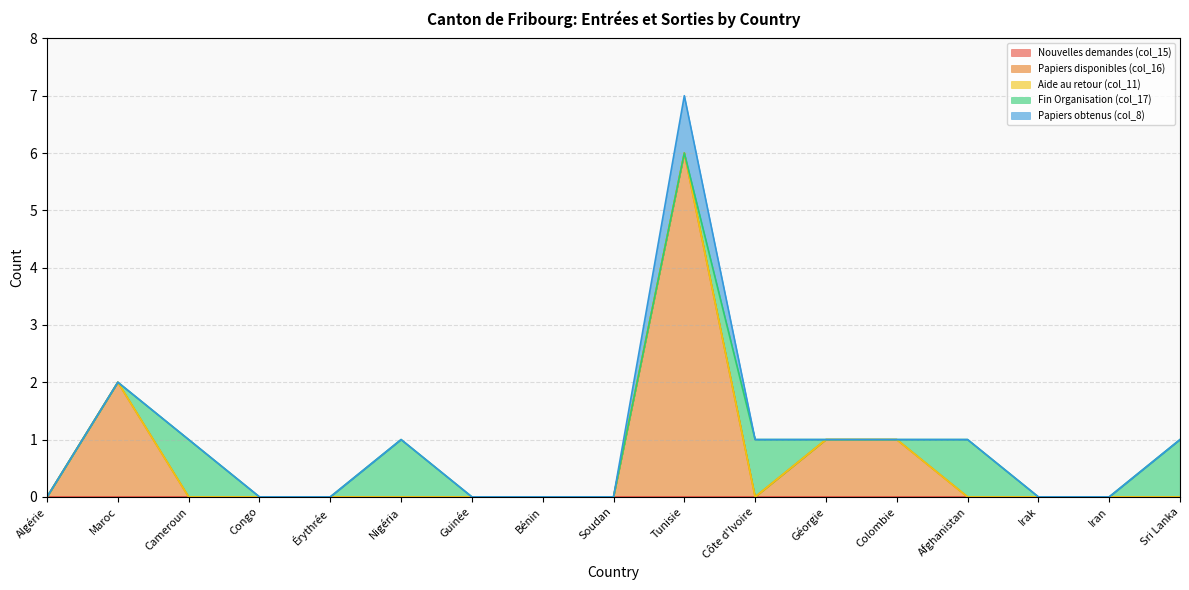

Is it true that Papiers disponibles (col_16) equals 0 at Soudan?

True